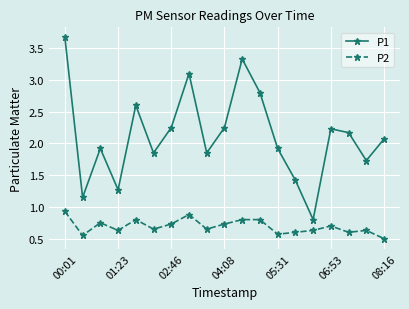

What is the lowest value of the P2 series?

0.5